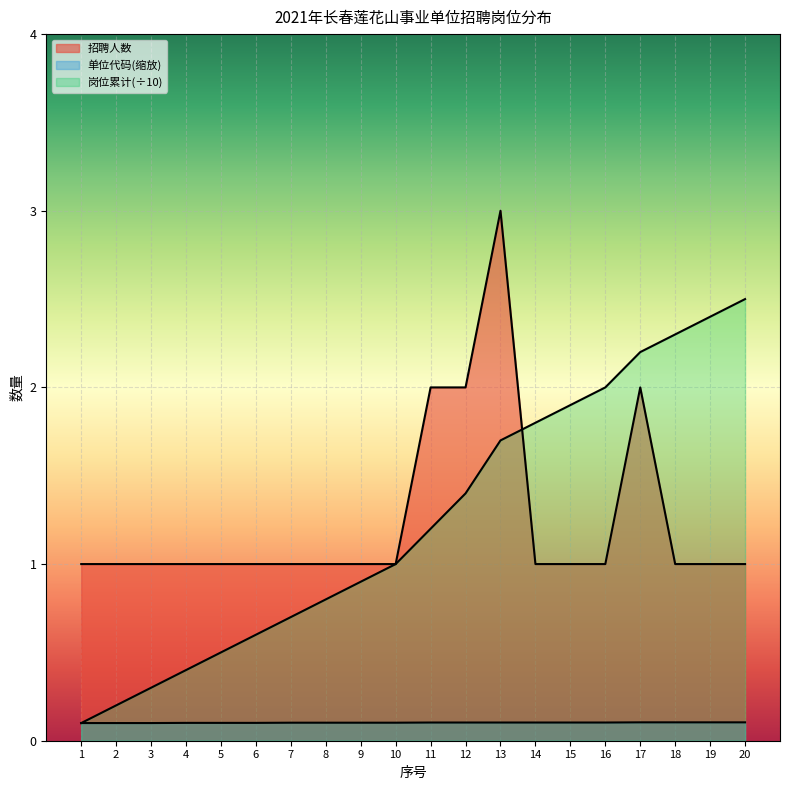

Which series ends up on top after the final intersection of 招聘人数 and 岗位累计?

岗位累计